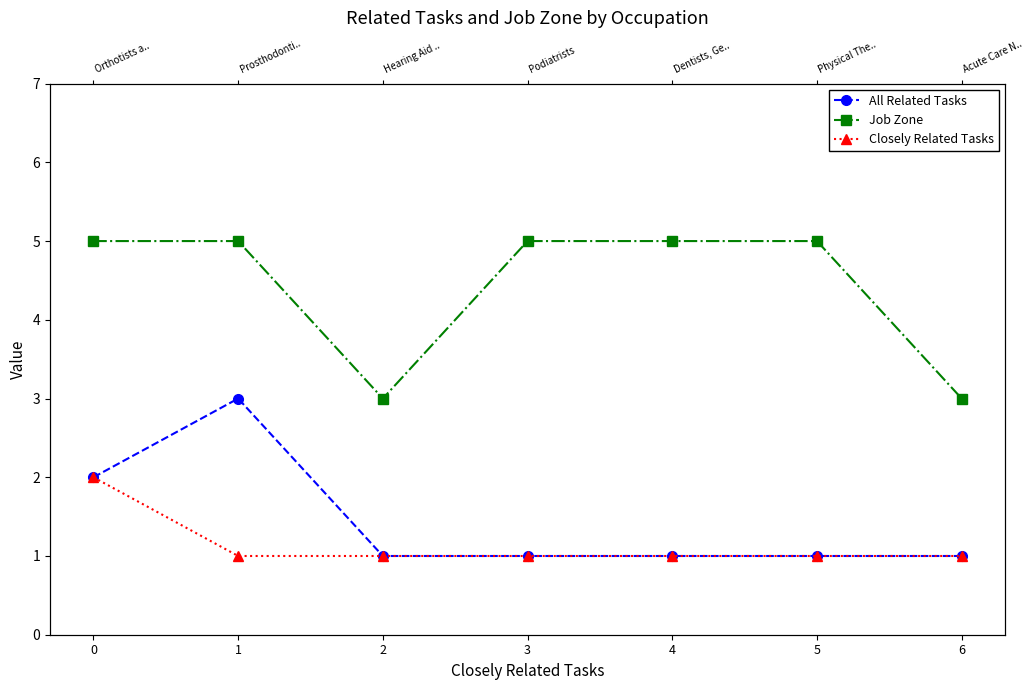

What is the total value across all series at 0?

9